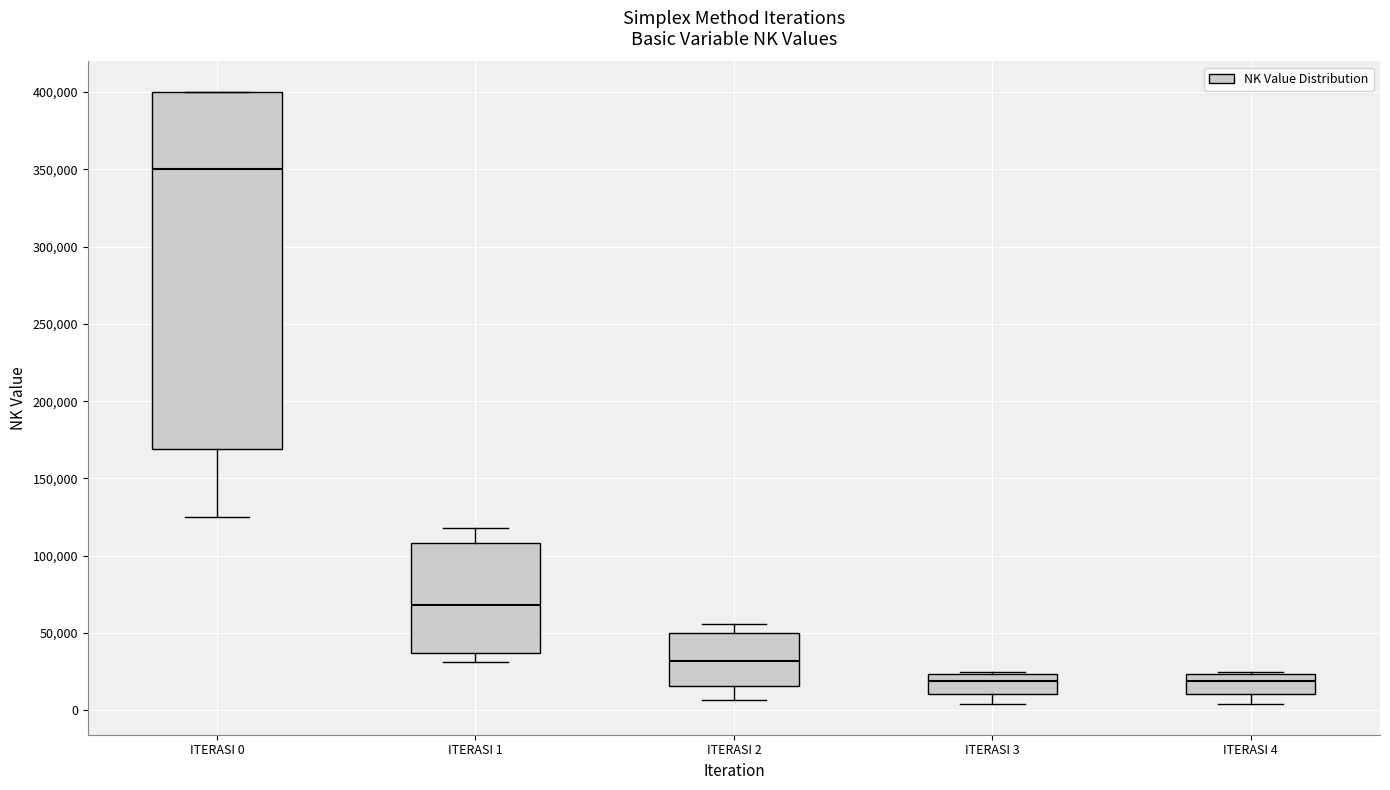

Which box is the tallest, from its lower edge to its upper edge?

ITERASI 0